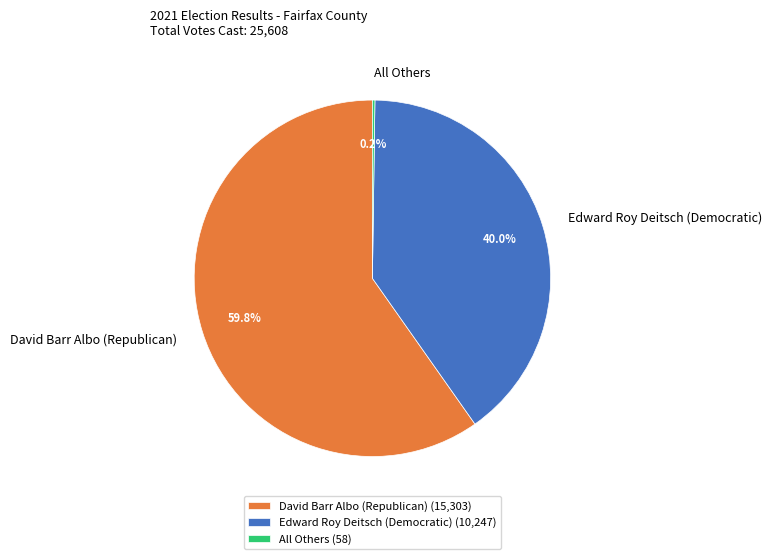

What percentage is NOT represented by David Barr Albo (Republican)?

40.2%